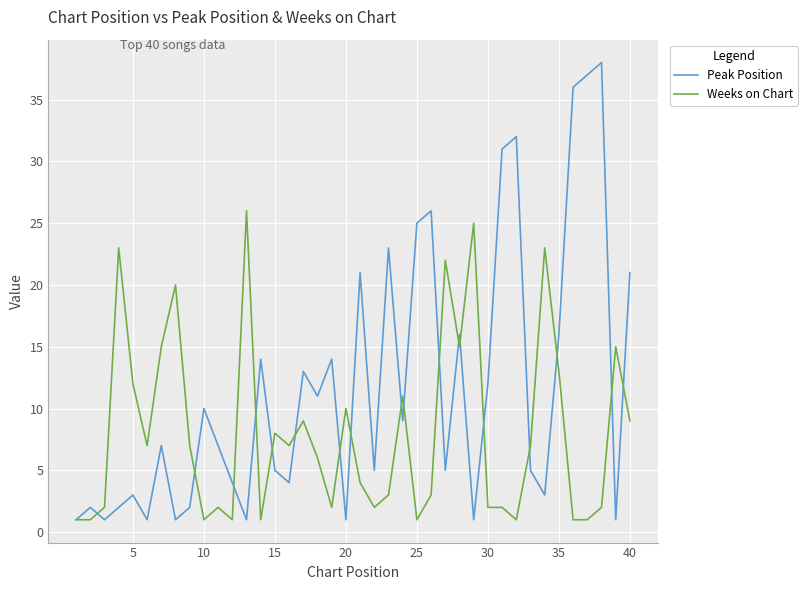

What is the highest value of the Weeks on Chart series?

26